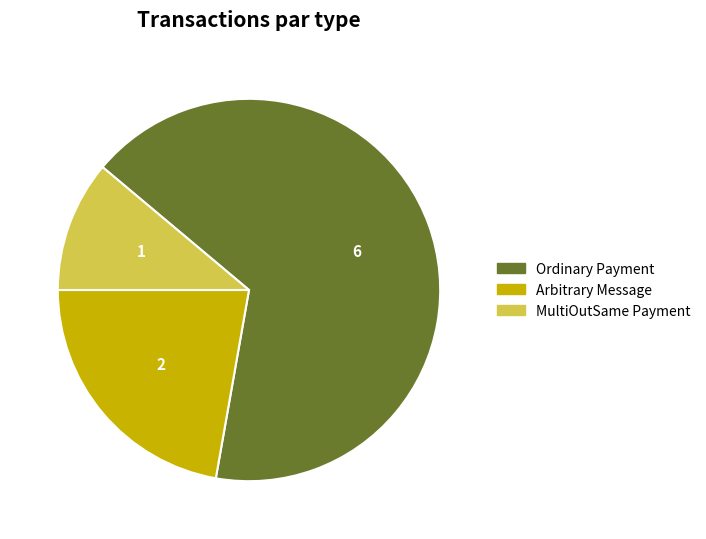

Is there a majority slice in this chart?

Yes